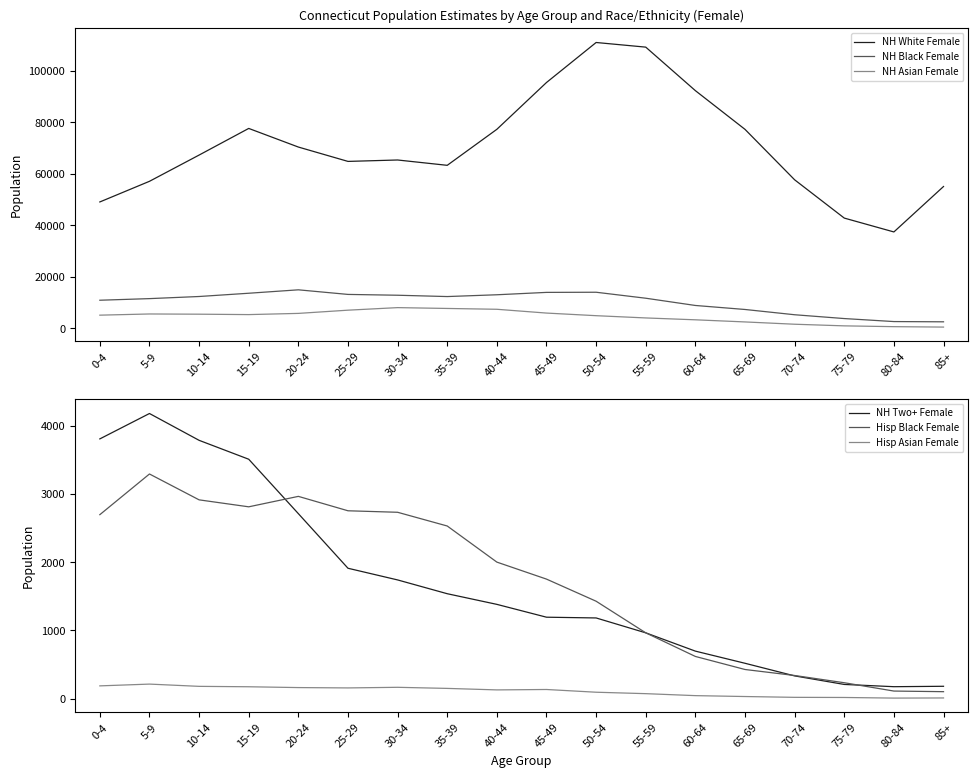

Rank the series by their maximum value, from highest to lowest.

NH White Female, NH Black Female, NH Asian Female, NH Two+ Female, Hisp Black Female, Hisp Asian Female